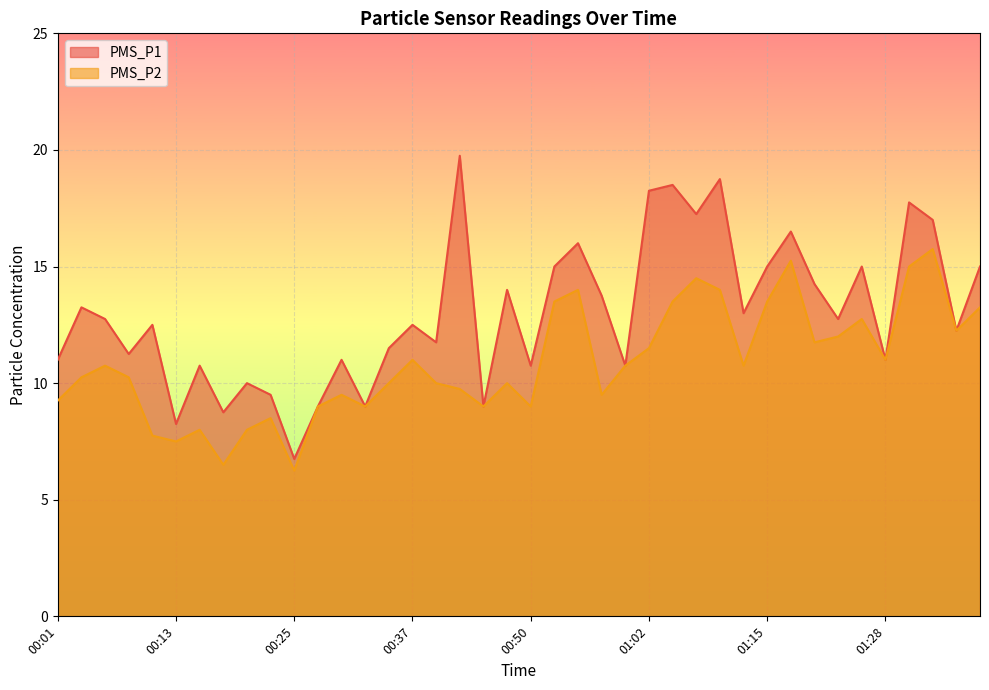

Does the chart display data point markers on the line(s)?

No